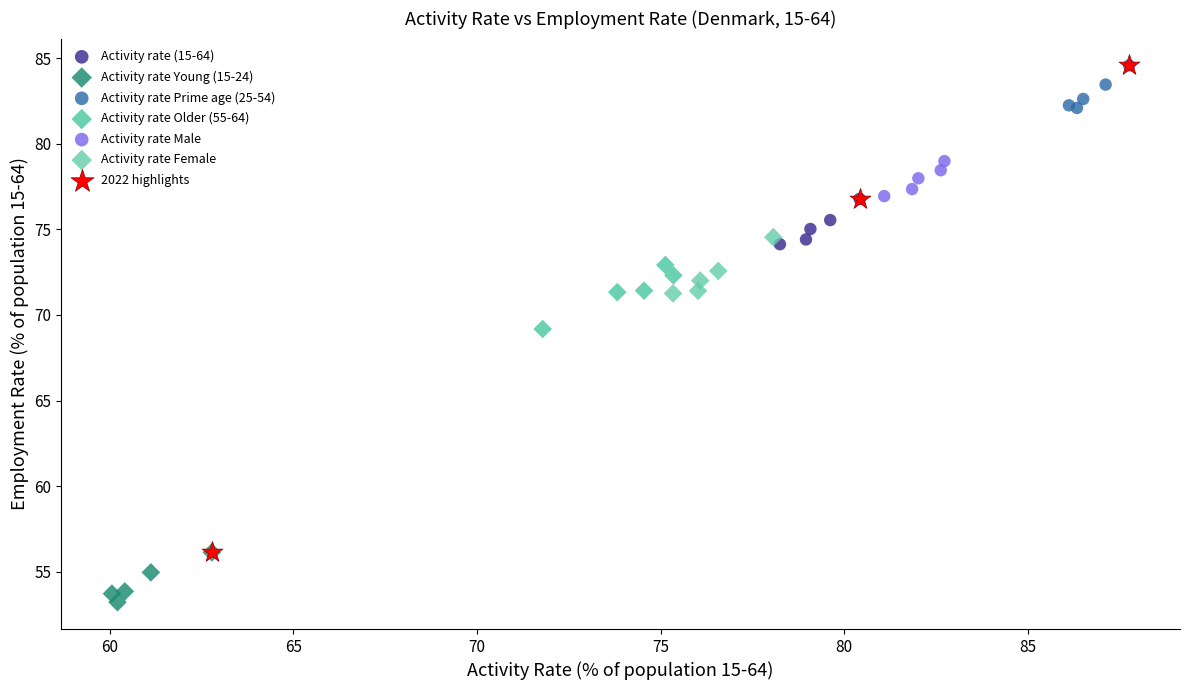

Which series reaches the minimum Y coordinate?

Activity rate Young (15-24)